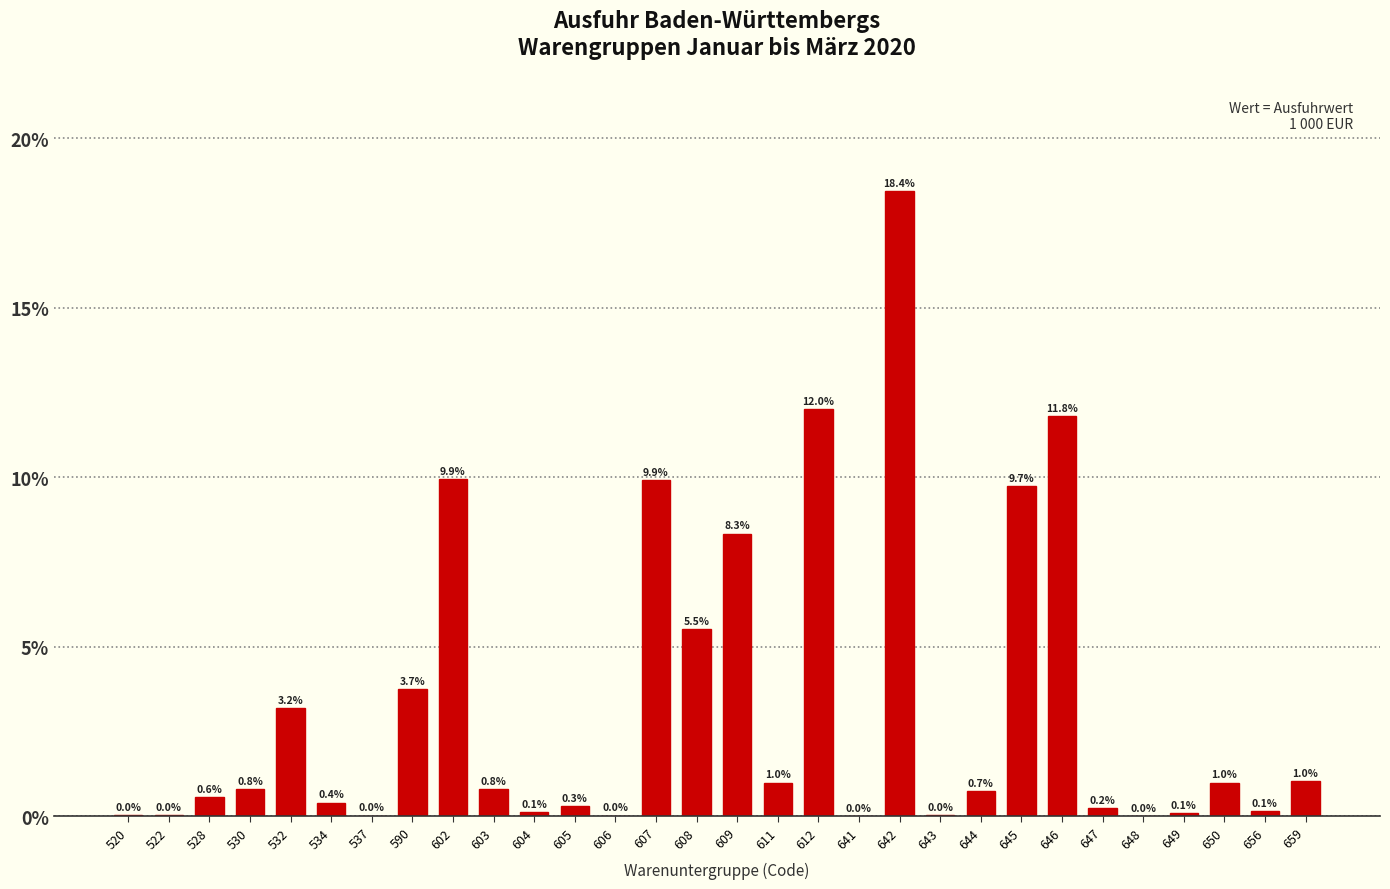

What is the change in value from 648 to 650?

+1.0